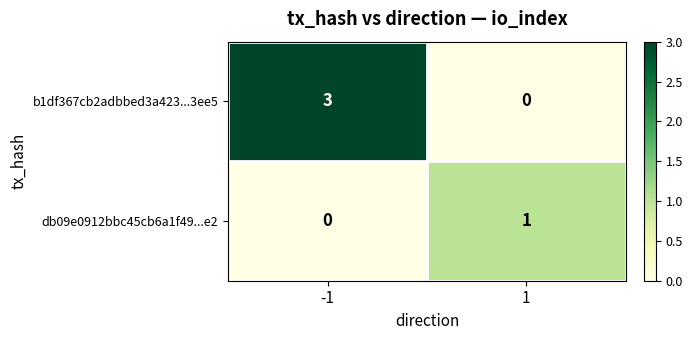

True or false: db09e0912bbc45cb6a1f49...e2 has a value of 1 at 1.

True